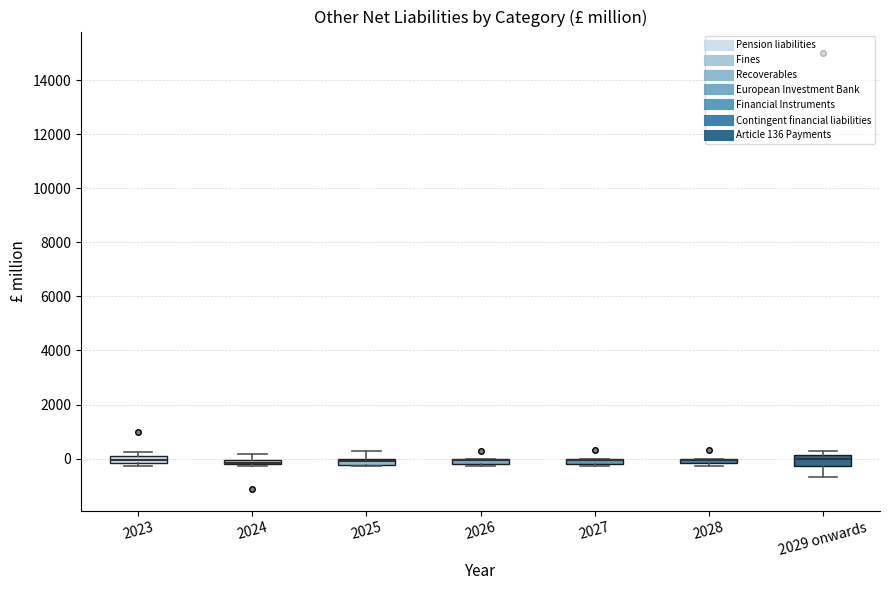

Where is the lower edge of the box for 2024 on the y-axis? The values are not printed on the chart, so give them approximately, as read against the axis.

-200